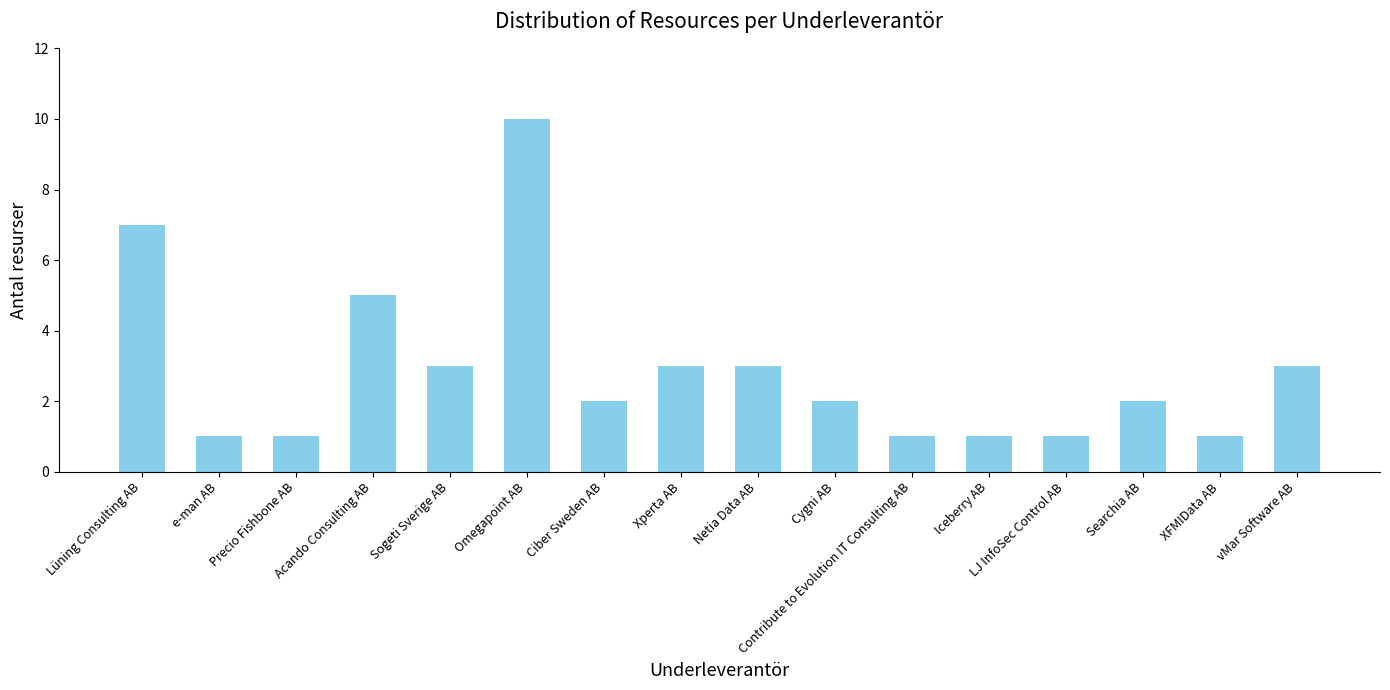

What is the label of the 3rd bar from the right?

Searchia AB